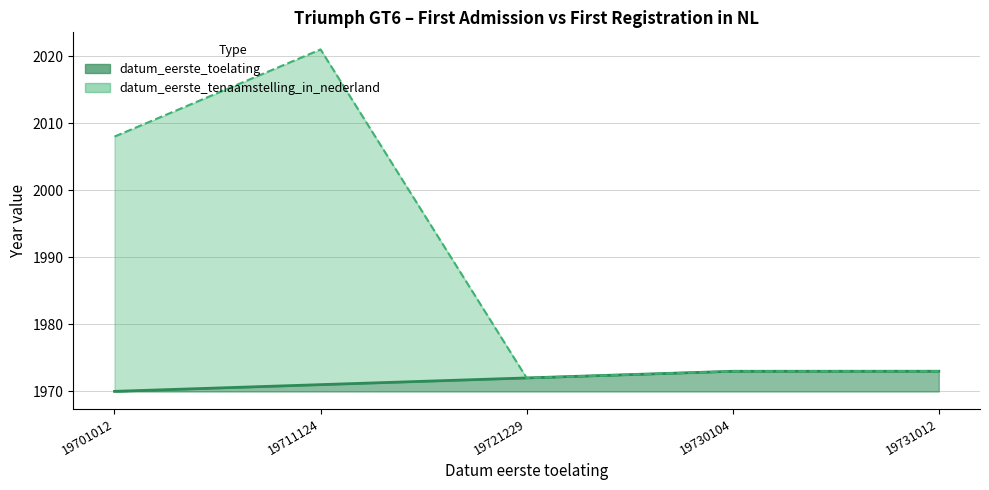

Which series has the largest total across all categories?

datum_eerste_tenaamstelling_in_nederland